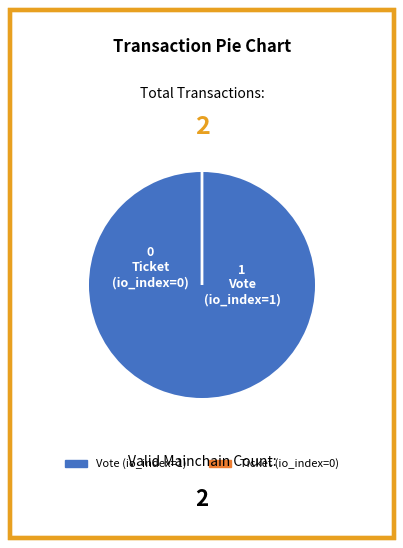

To the nearest percent, what is the difference between the largest and smallest slice percentages?

100%